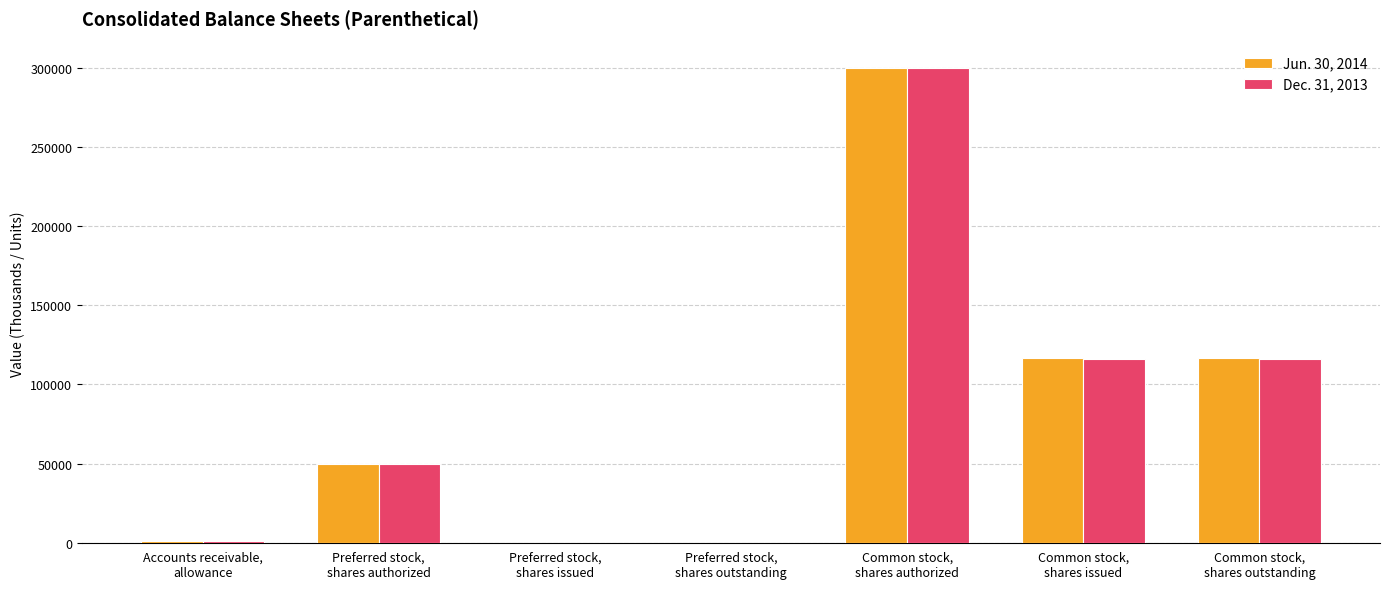

Count the number of data series in this chart.

2